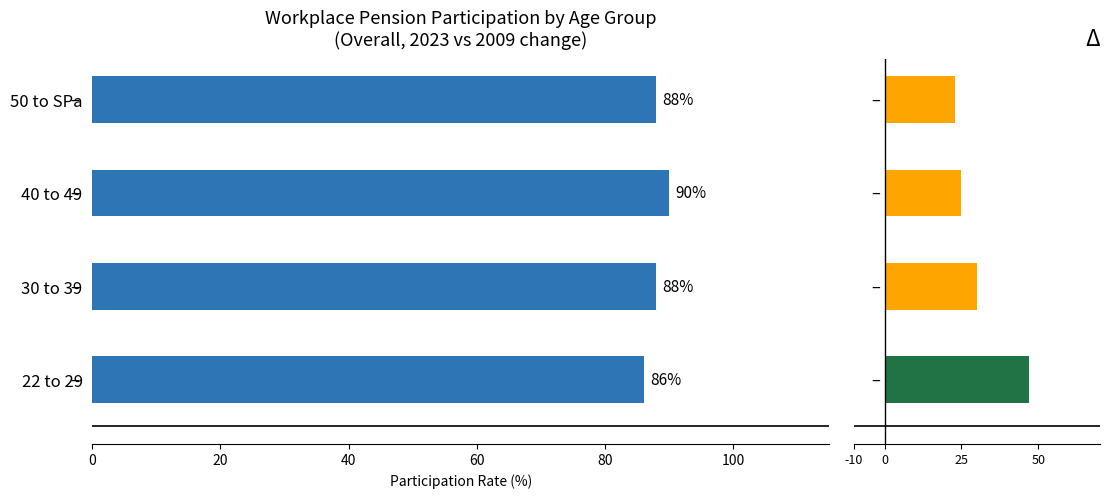

What is the value of the Change 2009→2023 bar at the 2nd from the left?

30.0